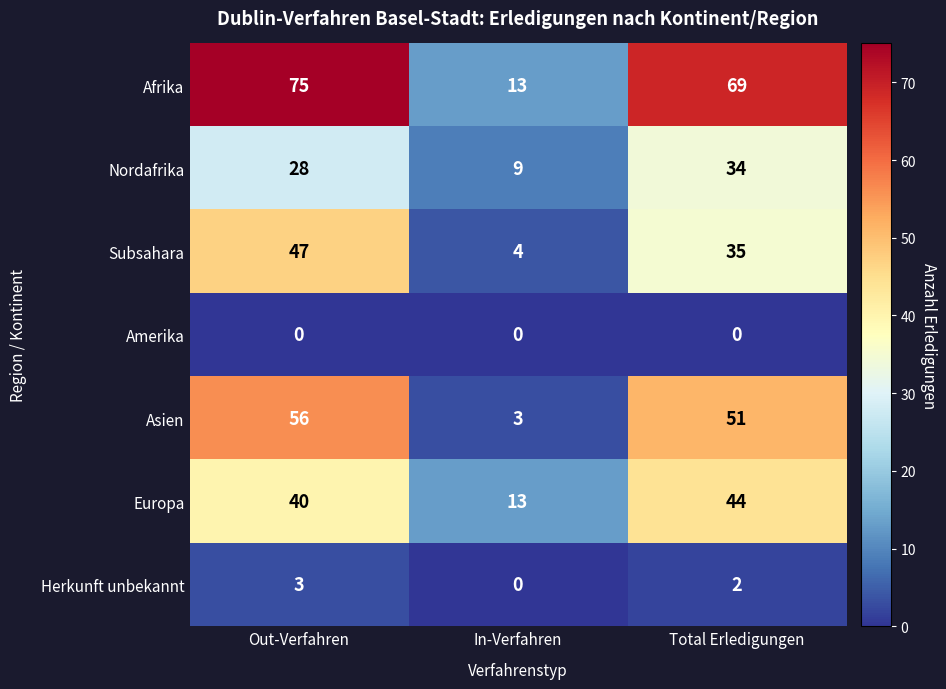

At which label is Europa closest to 28?

Out-Verfahren